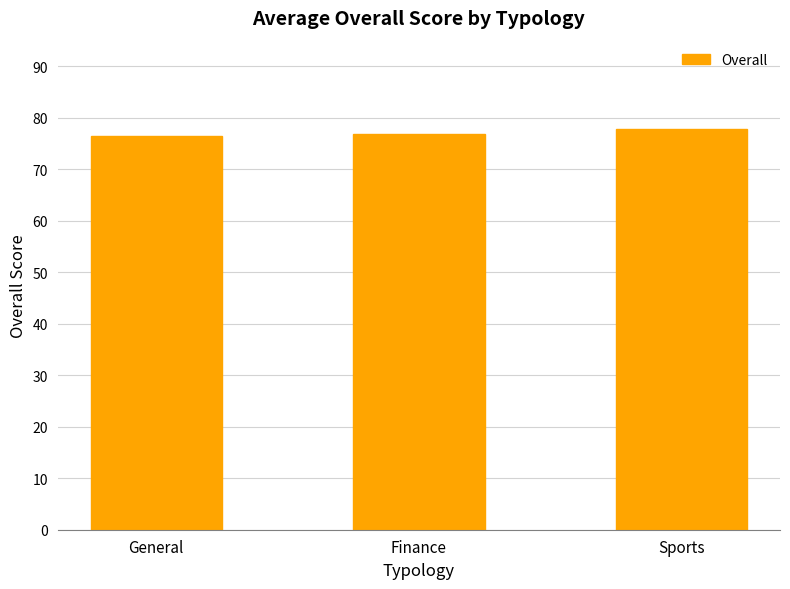

What is the sum of the values at General and Sports?

154.3